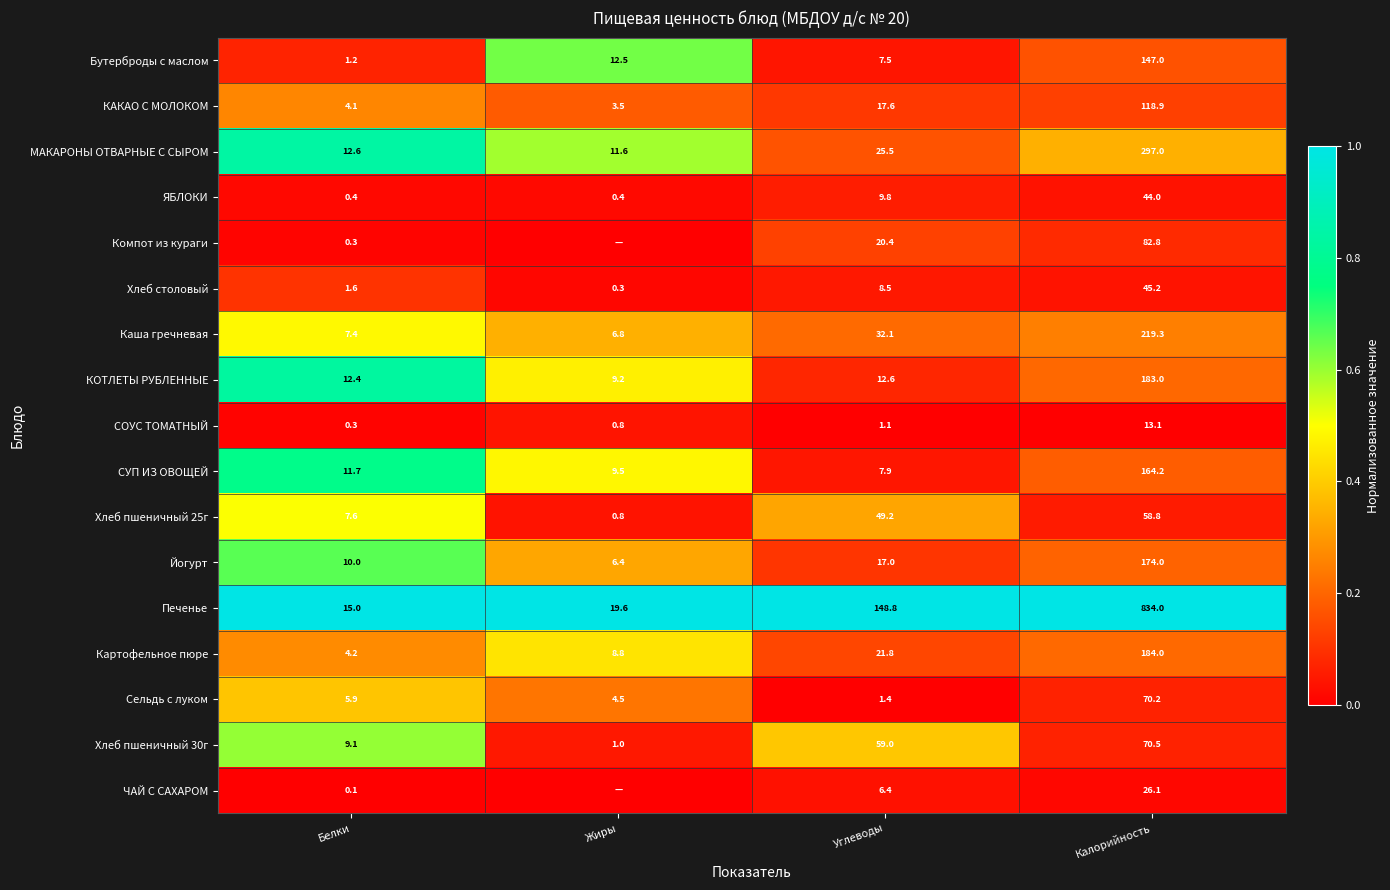

True or false: Хлеб пшеничный 25г has a value of 12.9 at Калорийность.

False